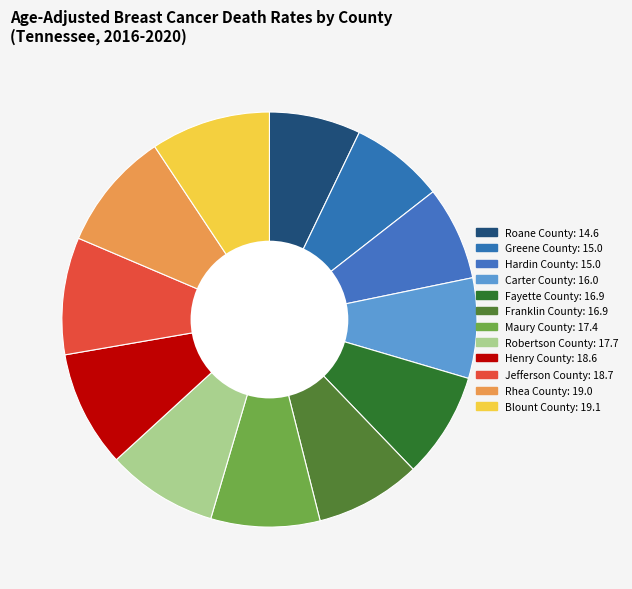

Which has a higher value, Henry County or Carter County?

Henry County